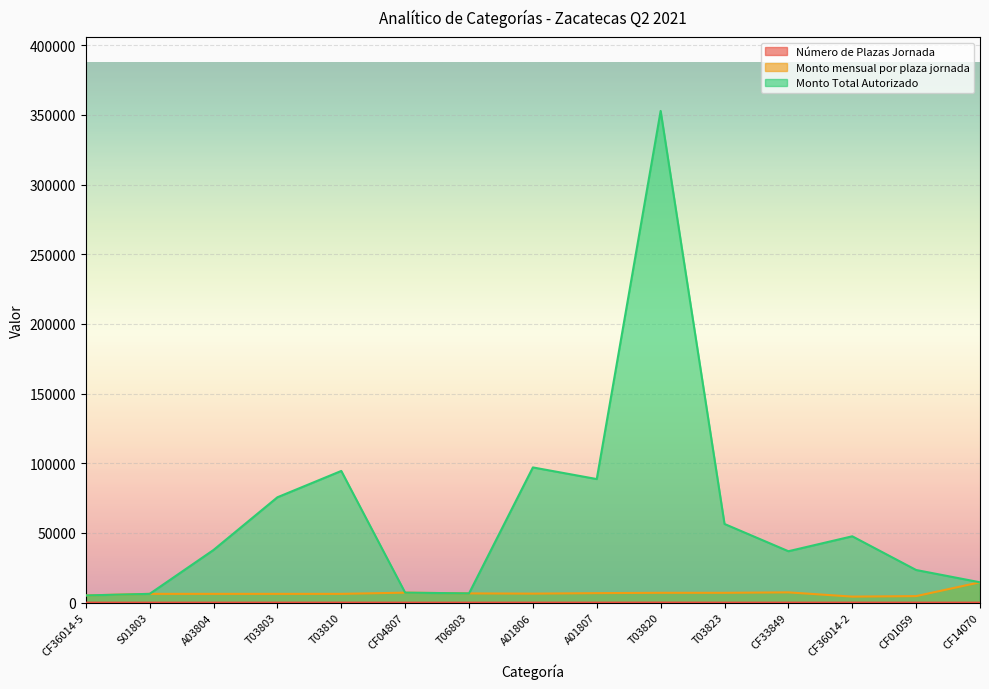

Is it true that Monto Total Autorizado equals 8611.4 at CF36014-5?

False